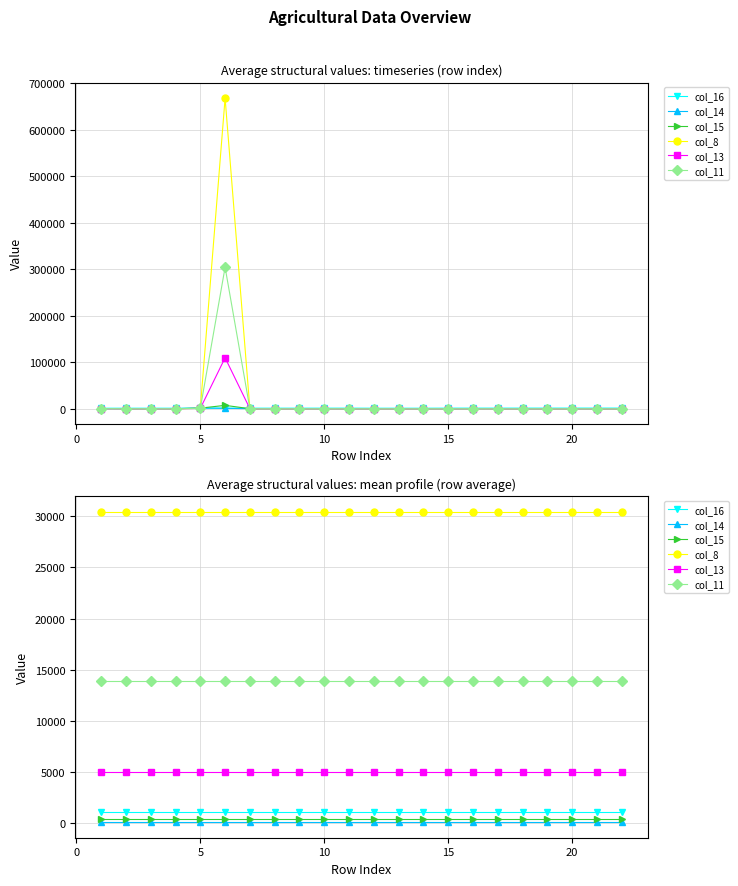

Is it true that col_15 equals 401.3 at 15?

True